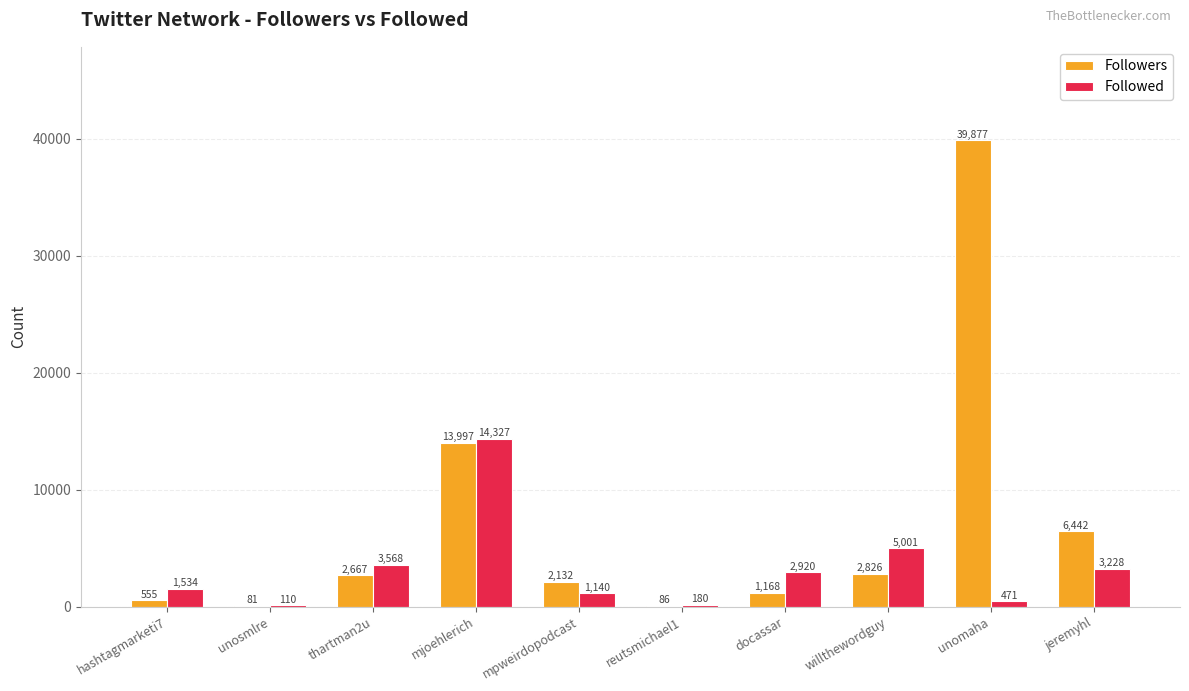

Where is Followers nearest to the value 19979?

mjoehlerich